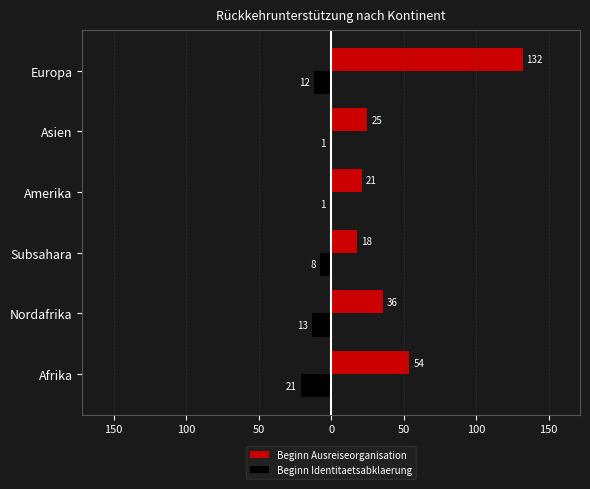

At how many categories does at least one series exceed 32?

3